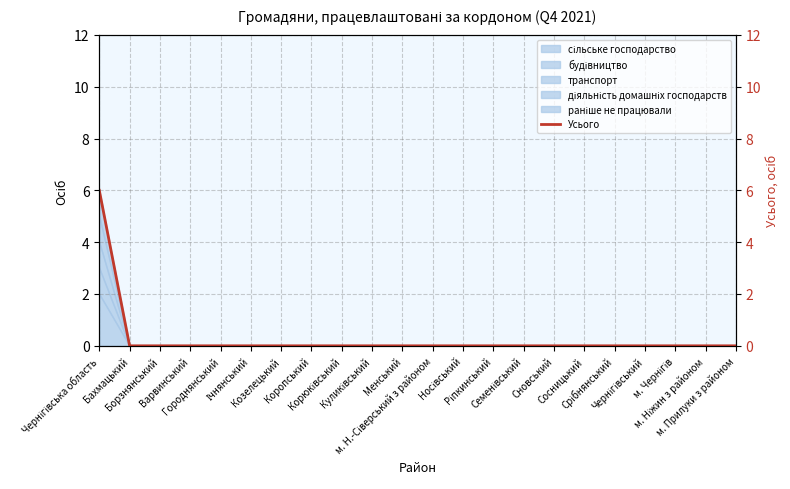

The chart shows a value of 2 at Коропський. True or false?

False